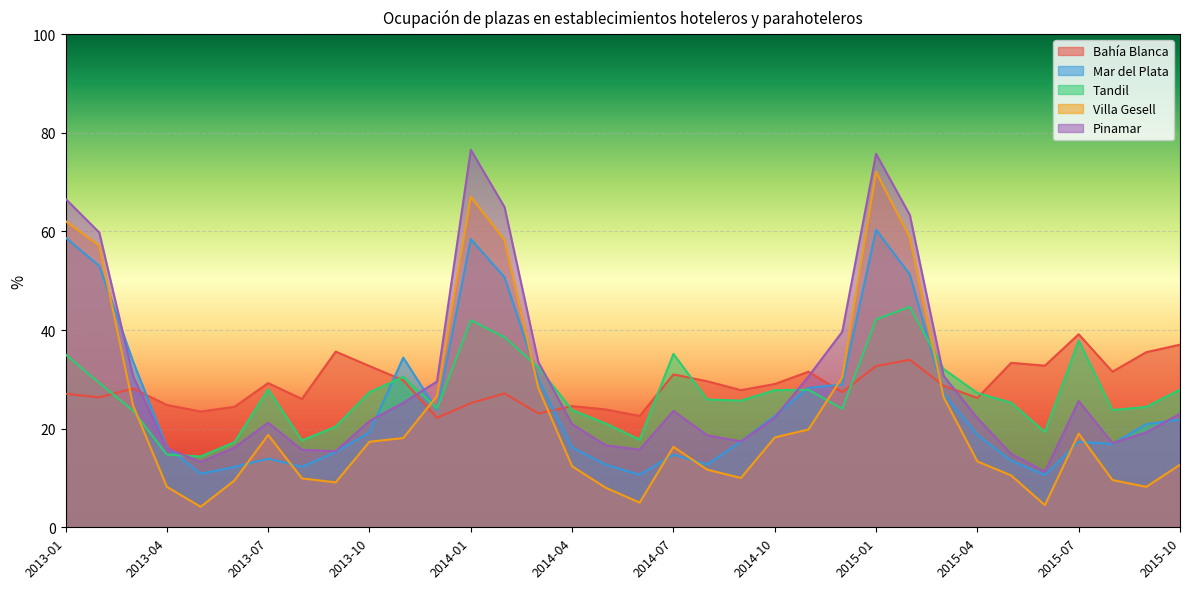

What is the label of the 17th point from the left?

2014-05